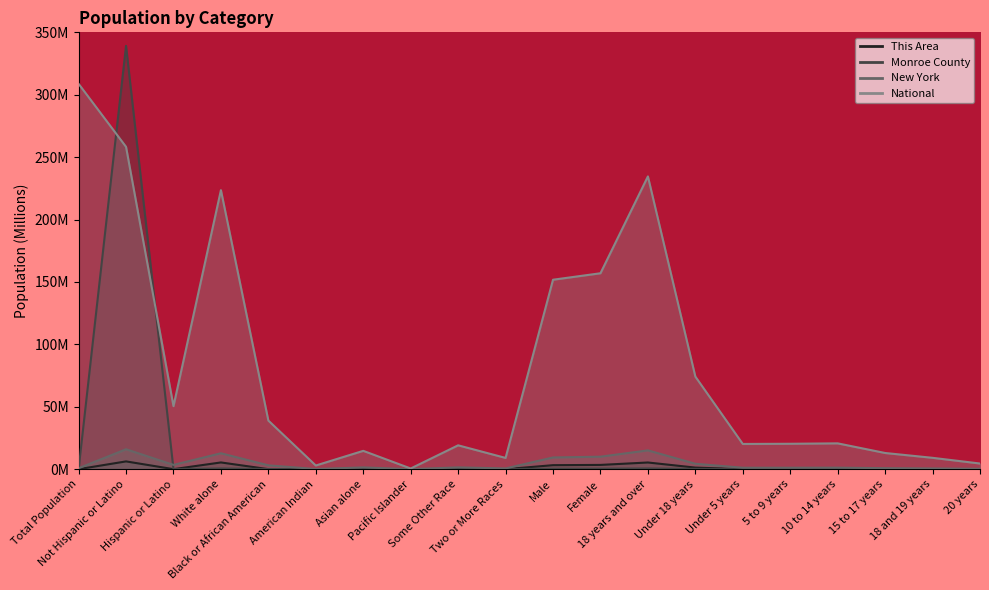

What position from the left is 5 to 9 years?

16